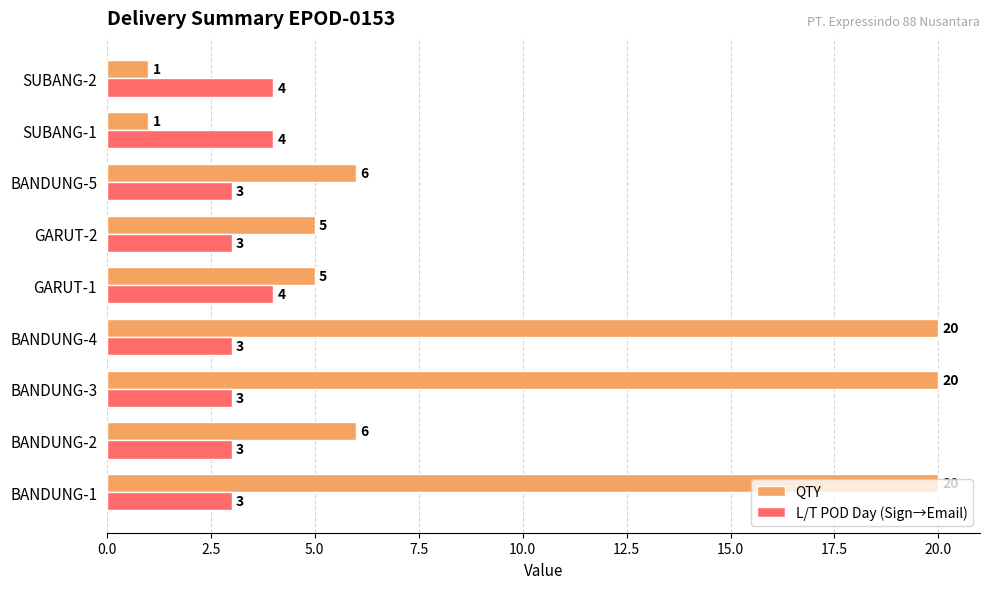

What is the spread (max minus min) of values at BANDUNG-2?

3